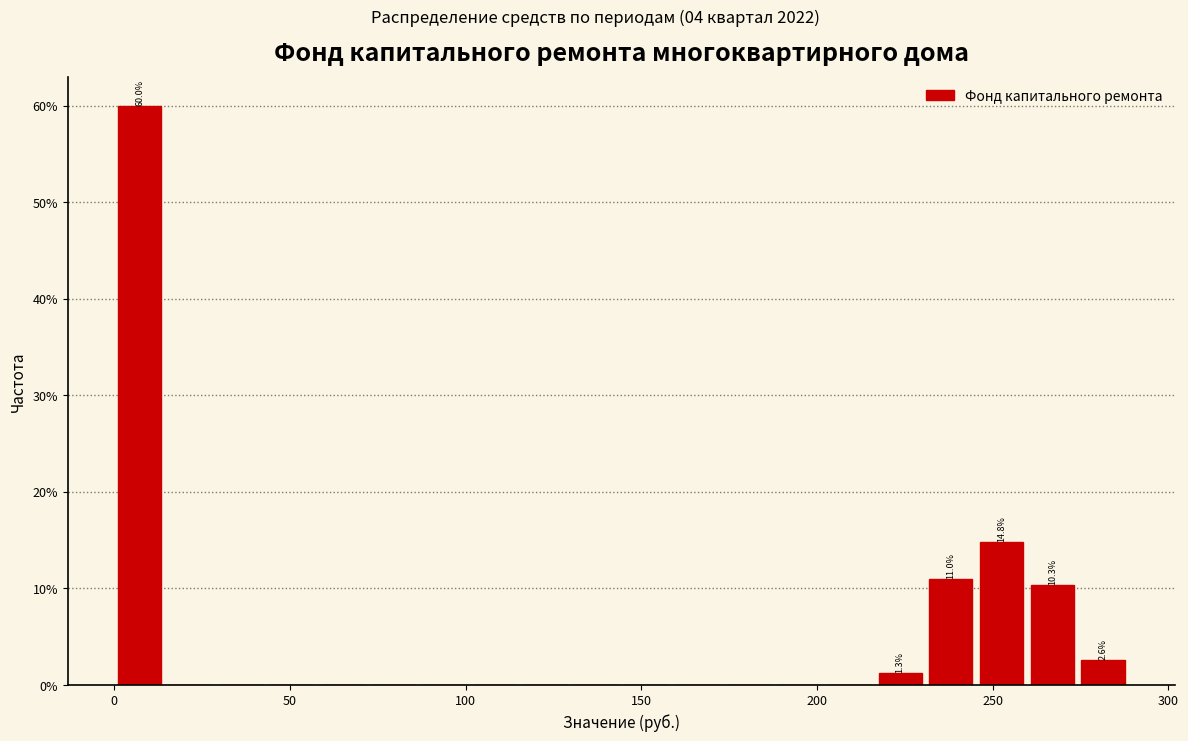

Around what value on the x-axis is the tallest bar? Give the approximate position of its centre, as read against the axis.

5